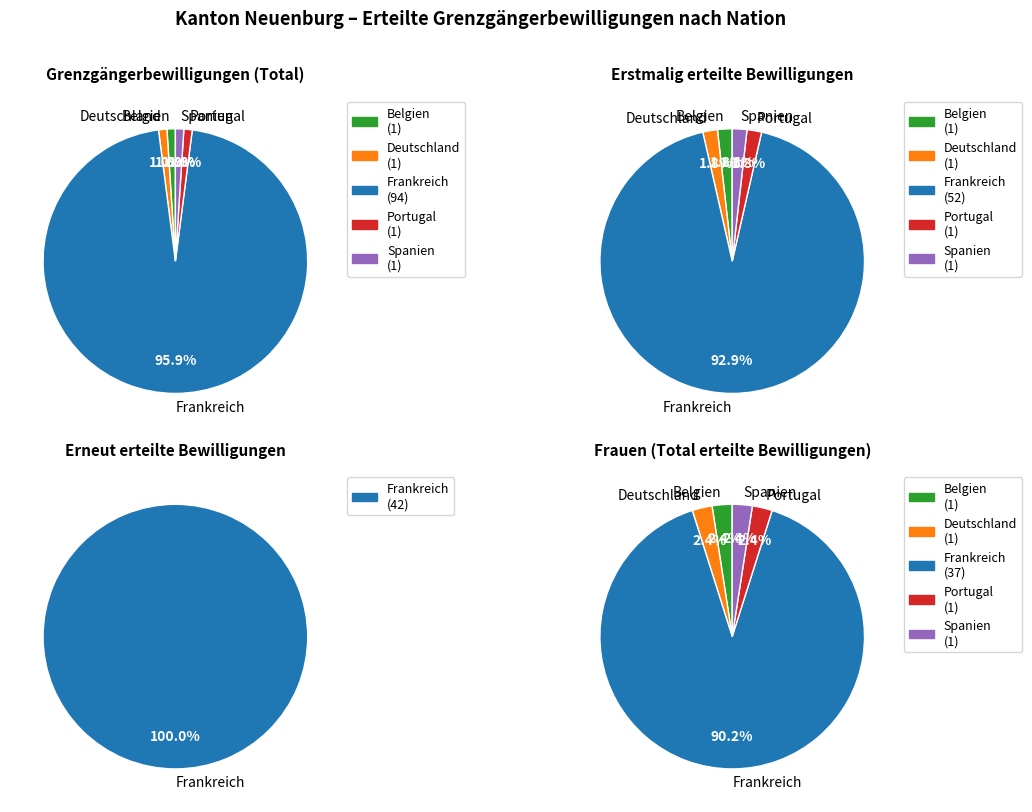

Which series has the widest spread of values?

Total erteilte Bewilligungen